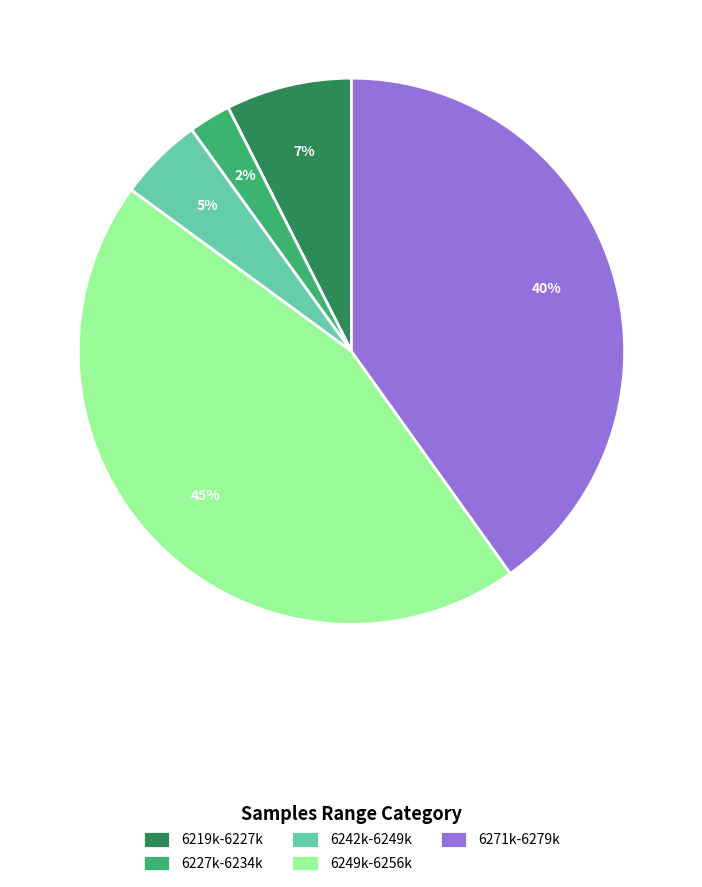

Rank the categories by value from lowest to highest.

6227k-6234k, 6242k-6249k, 6219k-6227k, 6271k-6279k, 6249k-6256k